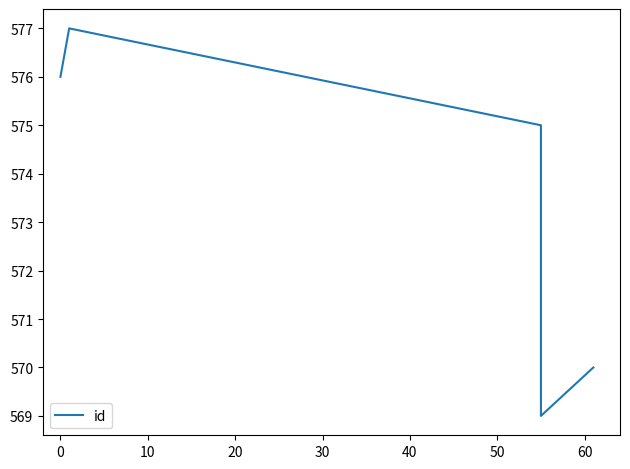

Approximately how many times larger is the value at 10 compared to −10?

1.0